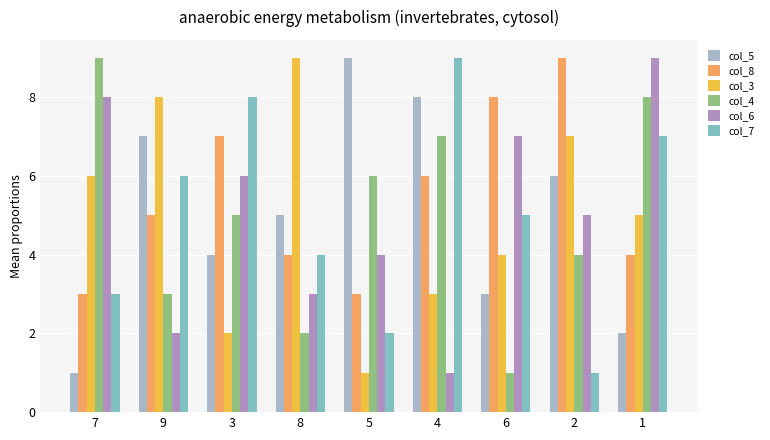

Which category has the lowest value in the col_7 series?

2